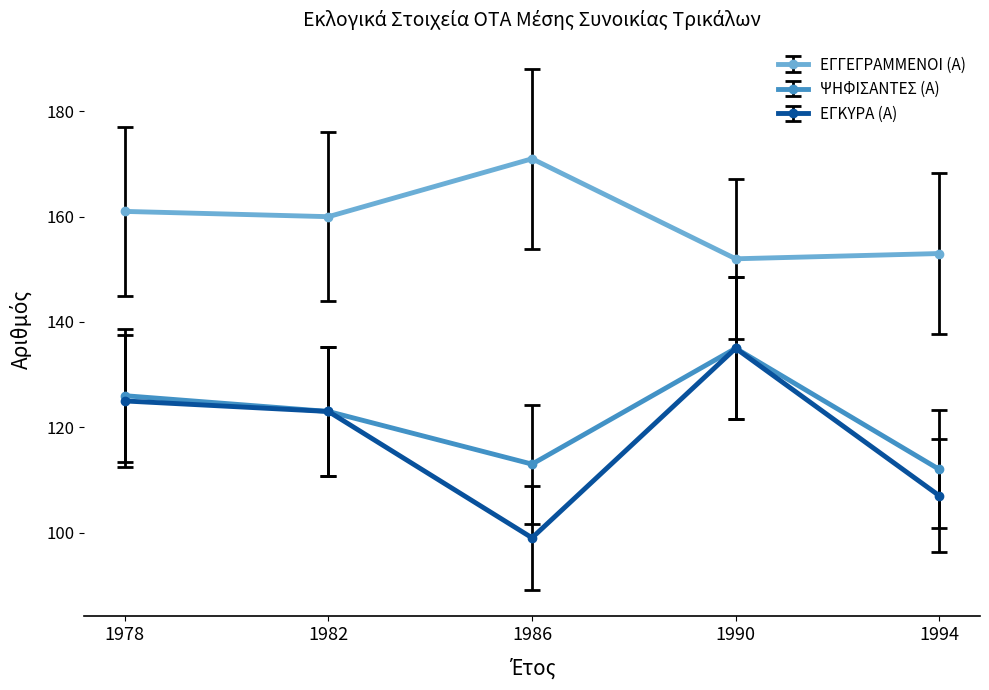

Is it true that ΕΓΚΥΡΑ (Α) equals 37.2 at 1990?

False